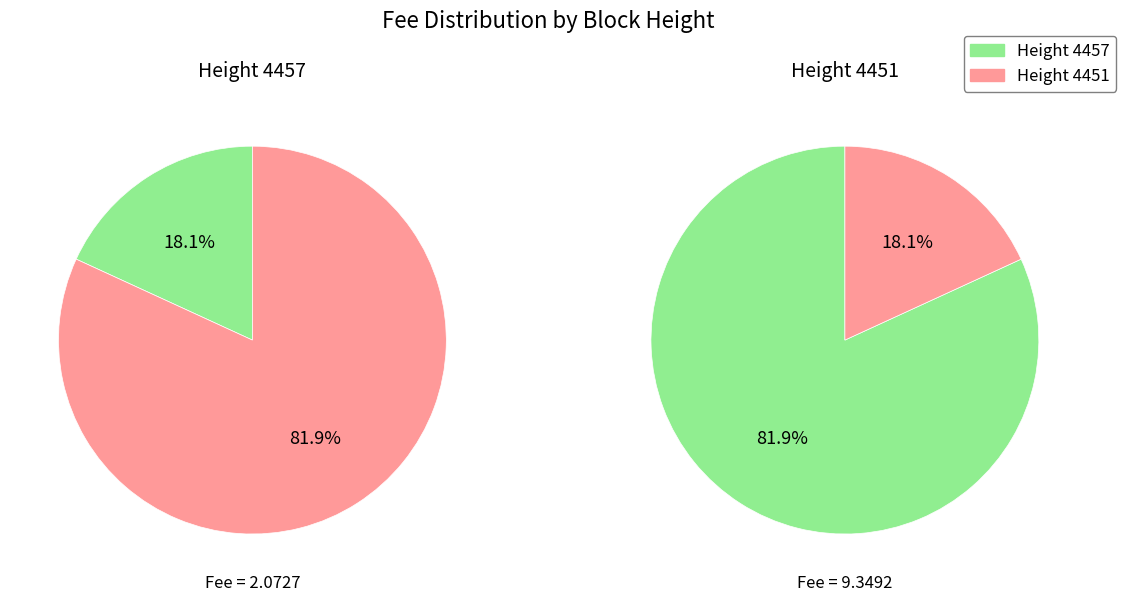

Which slice represents more than half of the pie?

4451